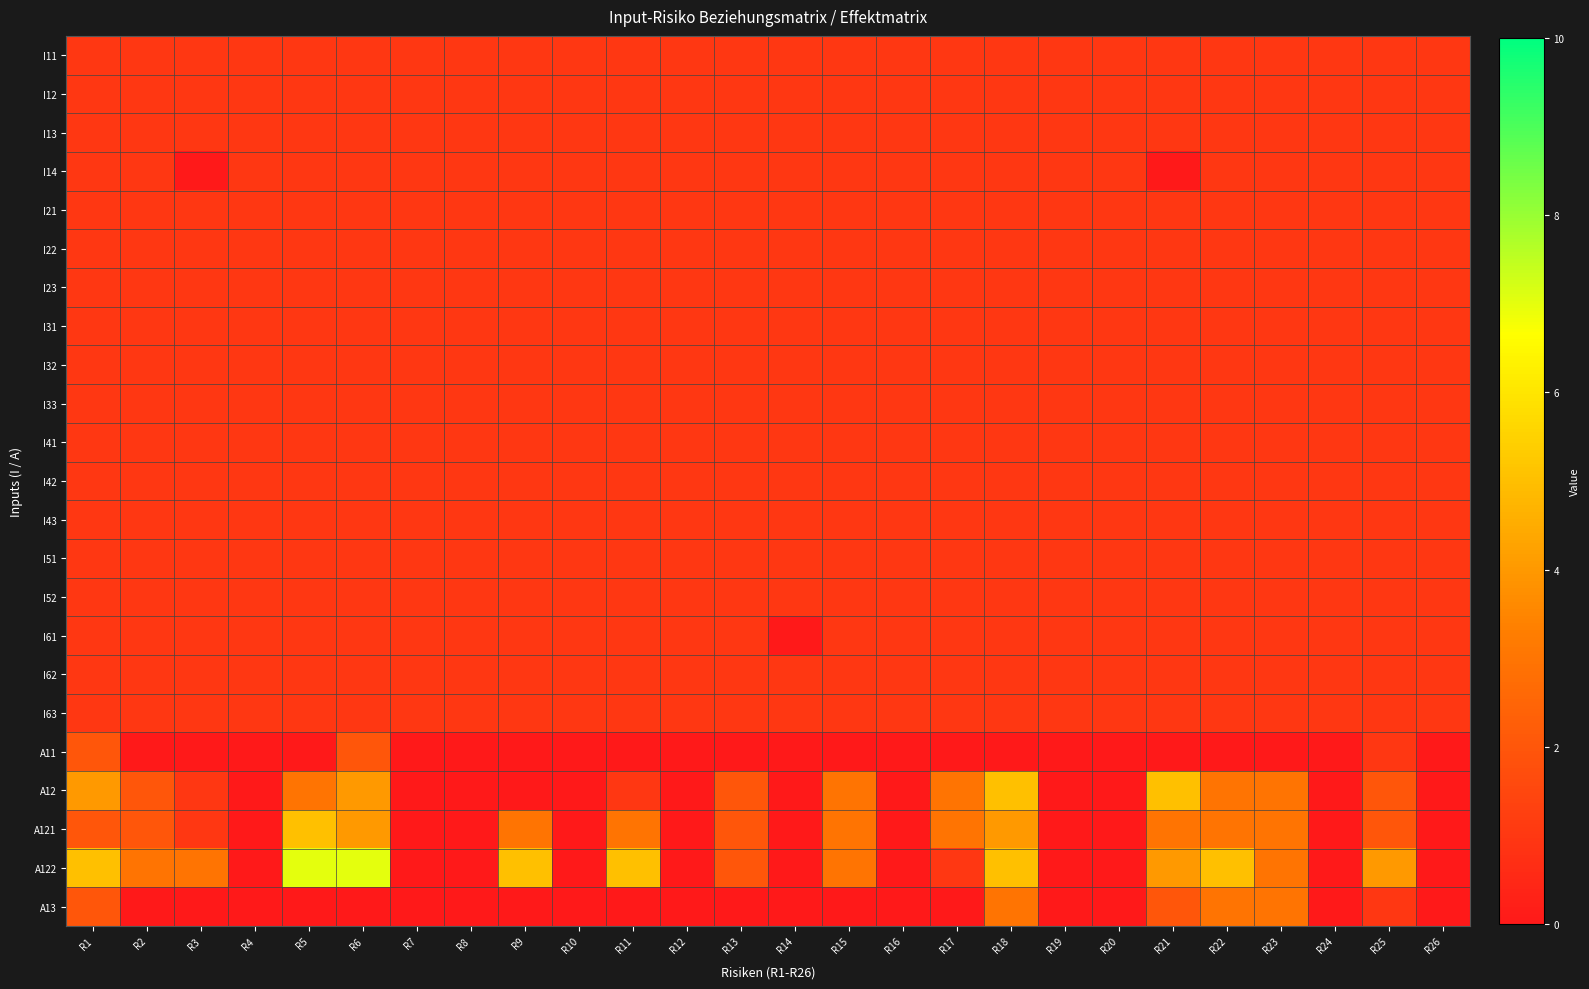

Which has a higher value, R23 or R14?

R23